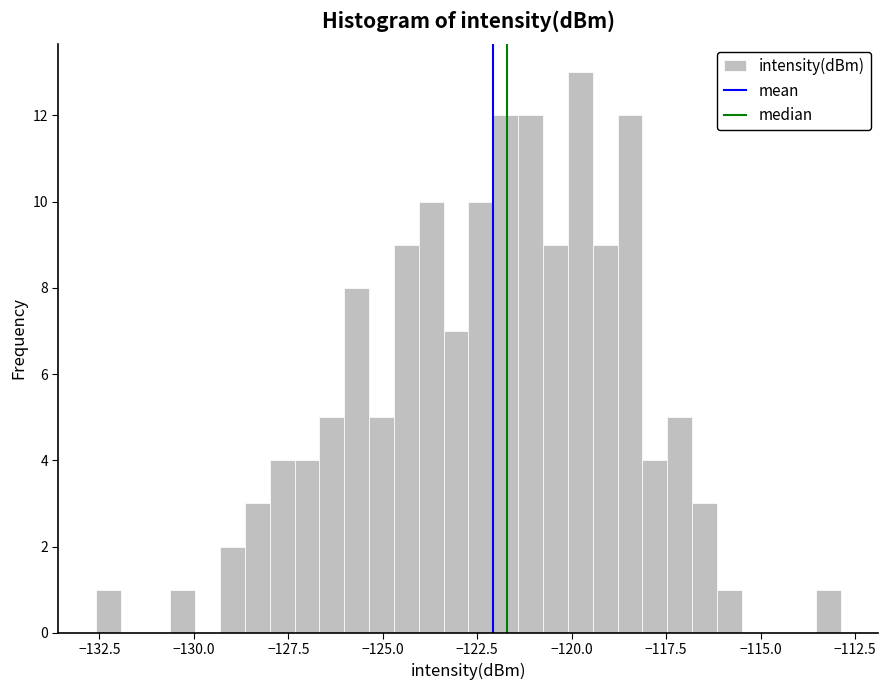

Around what value on the x-axis is the tallest bar? Give the approximate position of its centre, as read against the axis.

-120.0